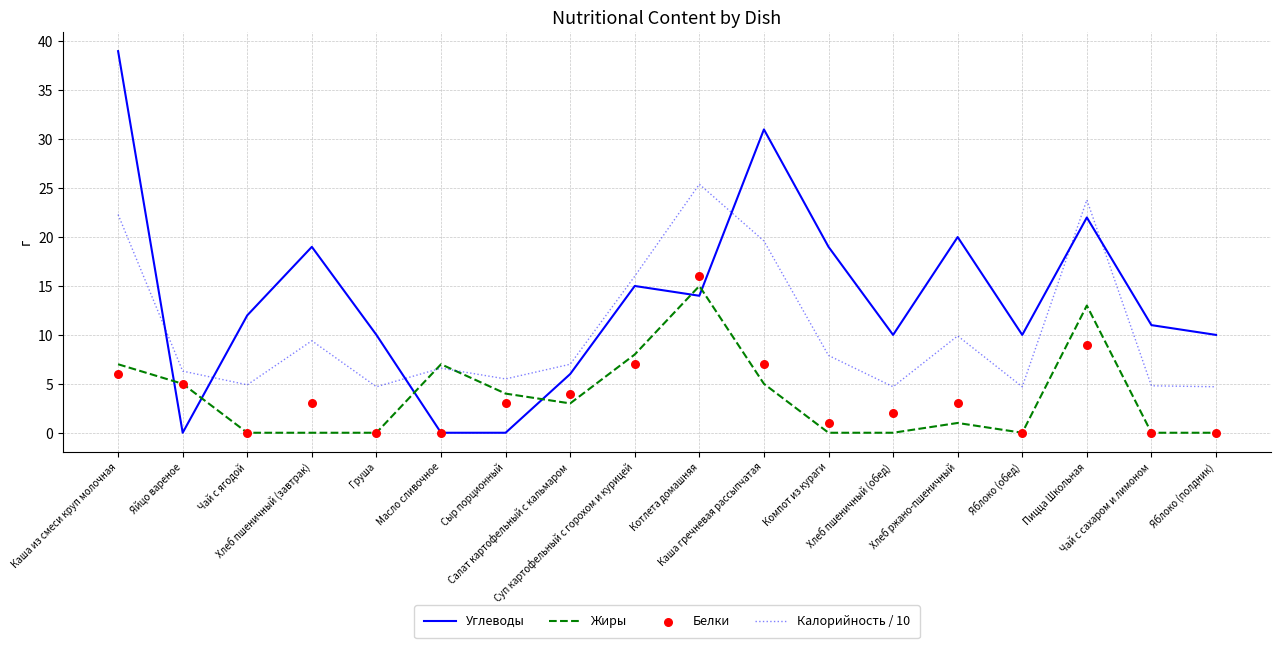

Which series contains the lowest Y value?

Углеводы